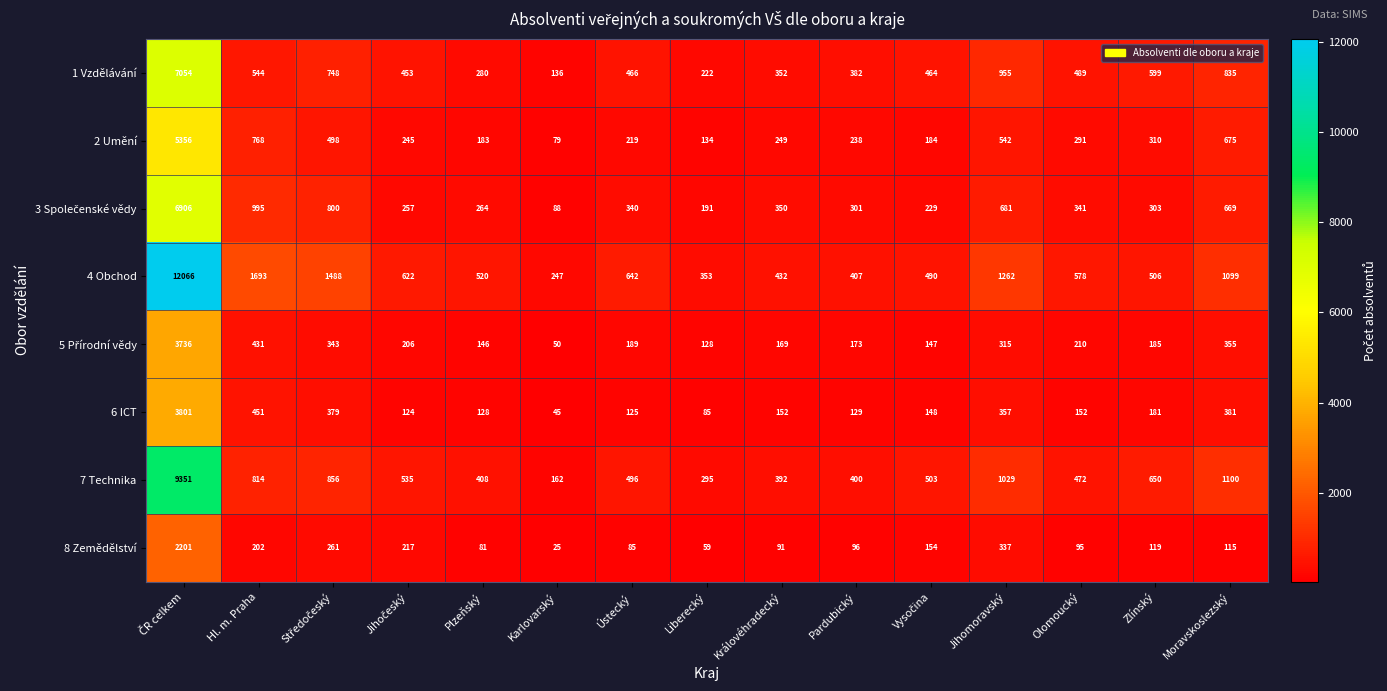

What is the approximate value of 6 ICT at Královéhradecký, to the nearest 100?

200